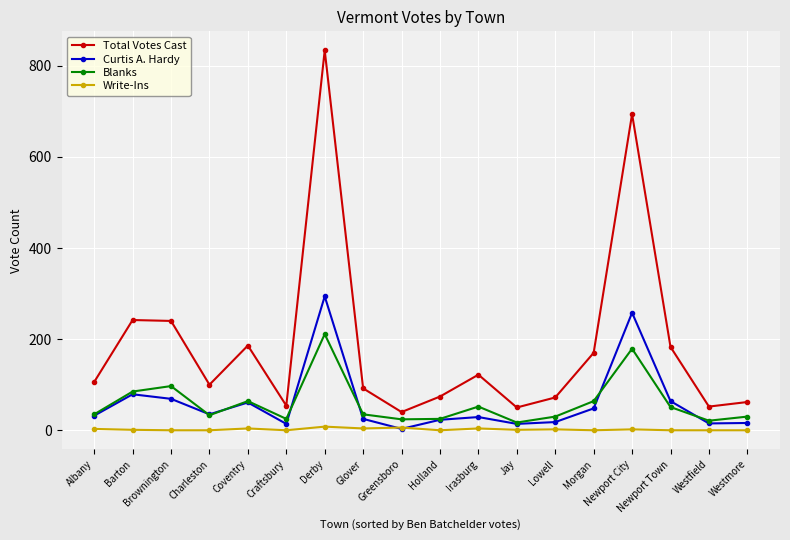

Which label corresponds to the largest value in the chart?

Derby